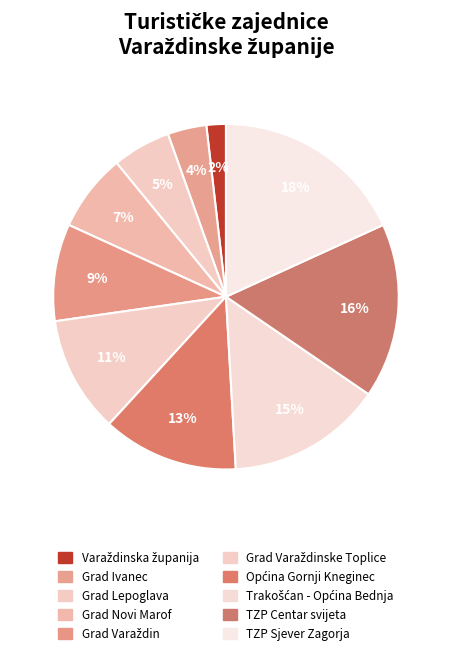

How many slices are in this pie chart?

10